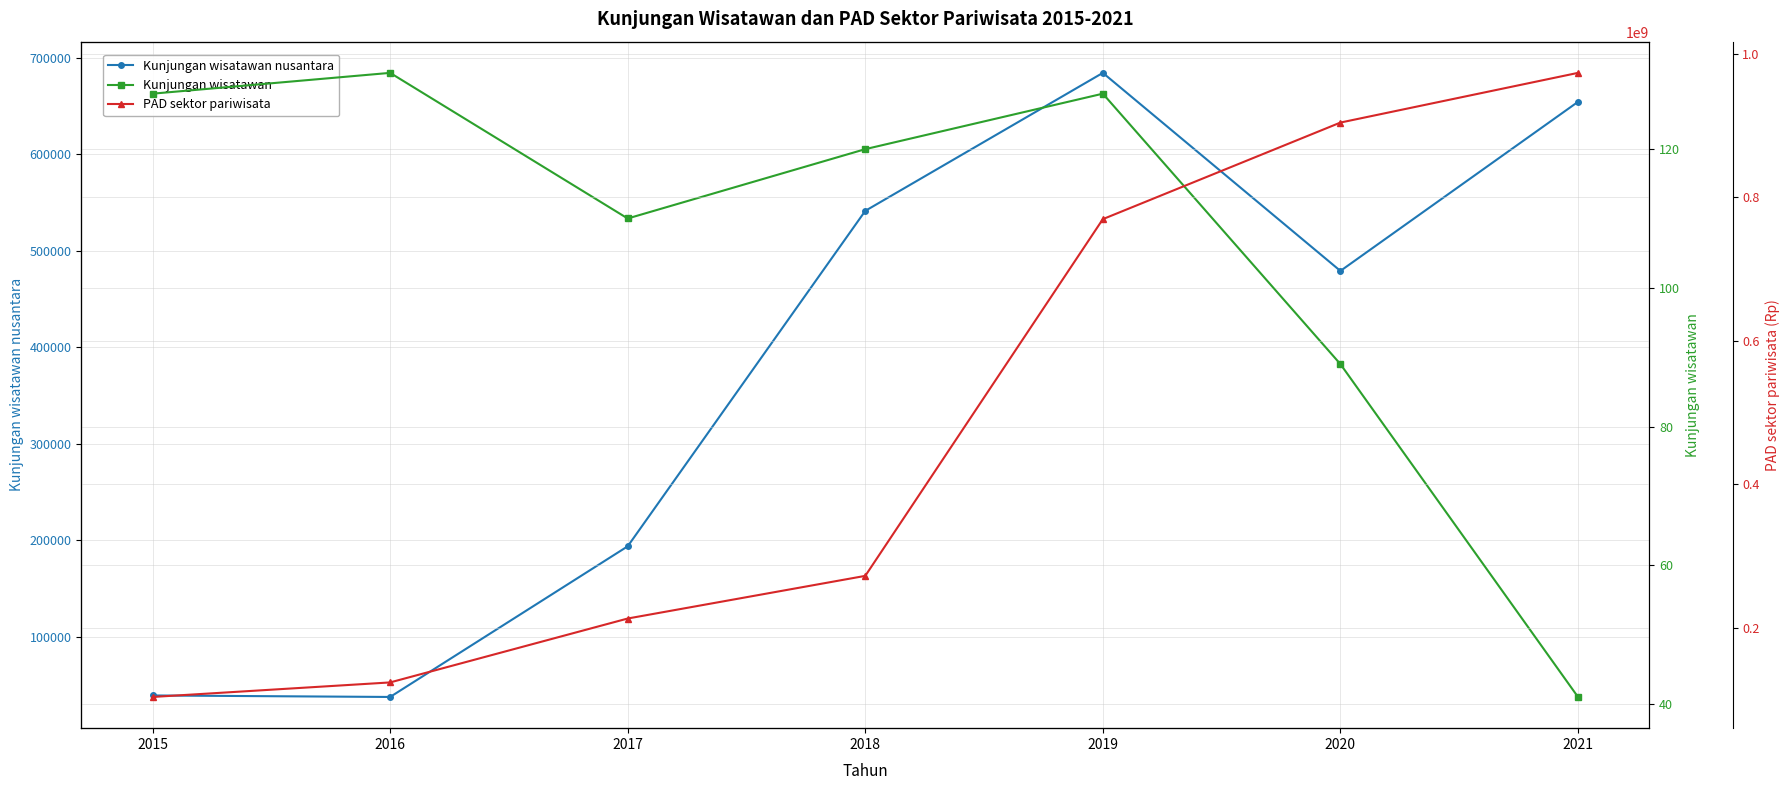

True or false: Kunjungan wisatawan and PAD sektor pariwisata cross at least once.

False